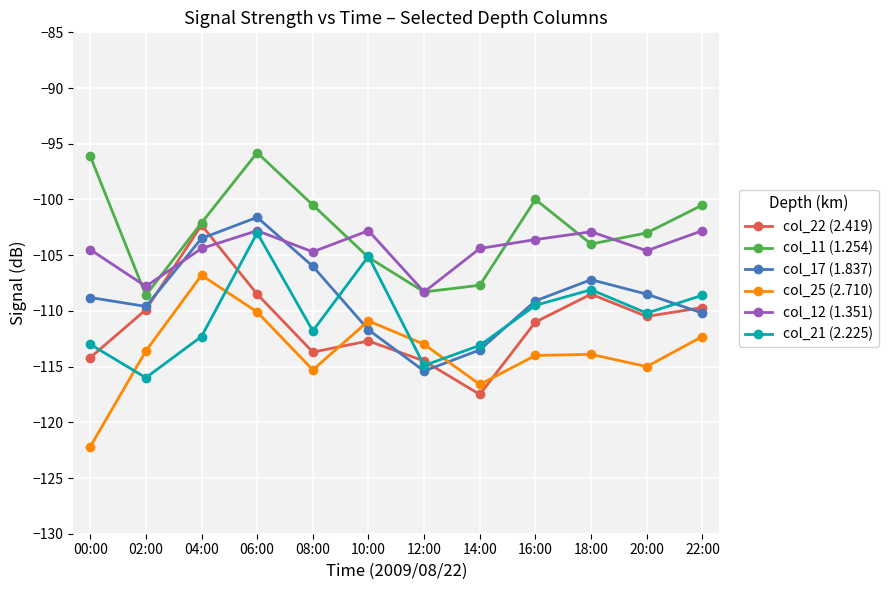

In col_22 (2.419), how many points are higher than both neighbors (excluding endpoints)?

3